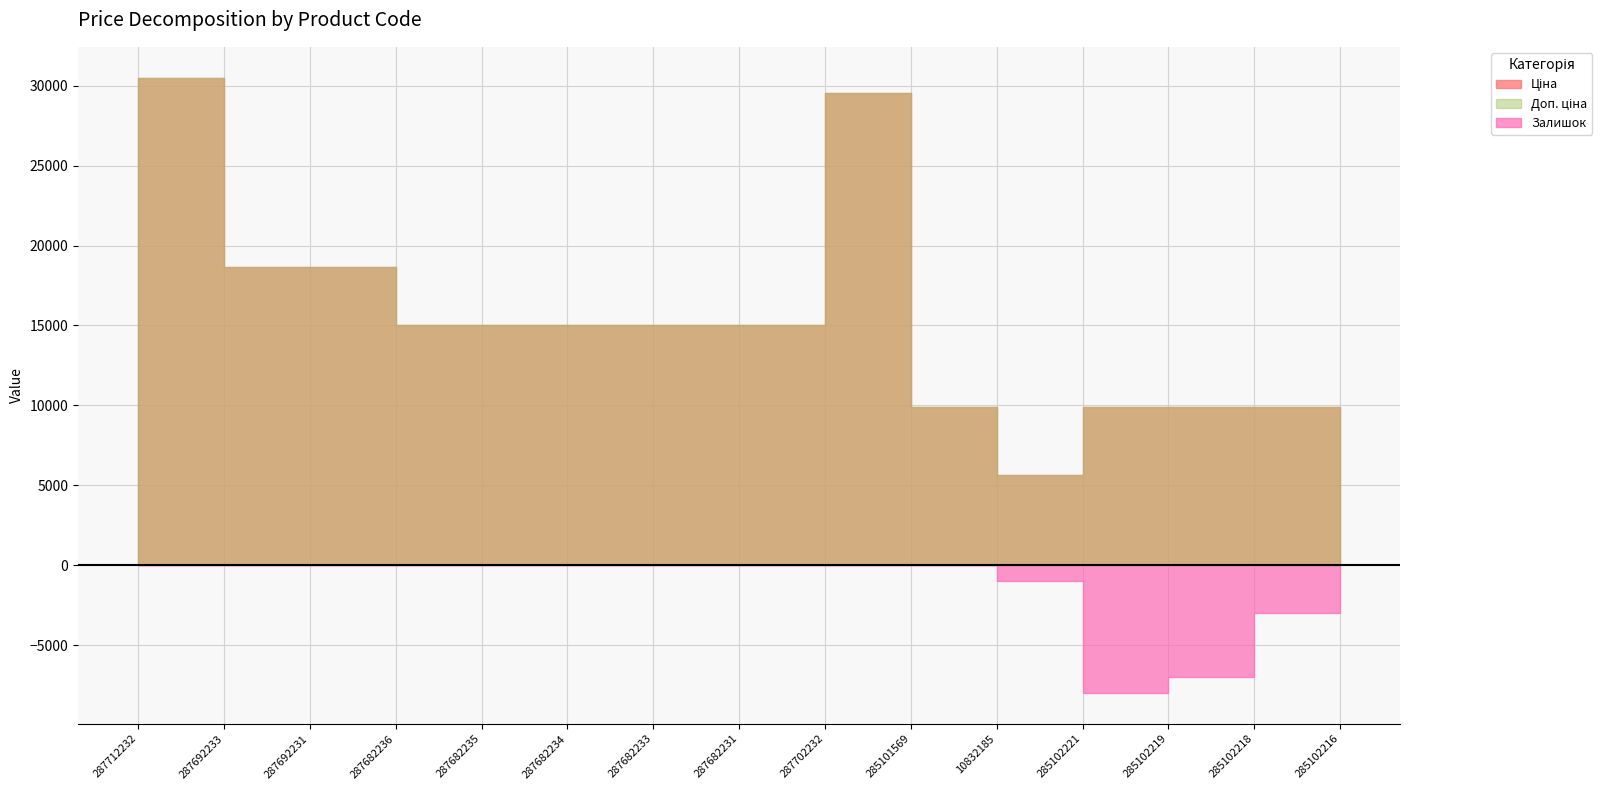

True or false: Залишок and Ціна cross at least once.

False